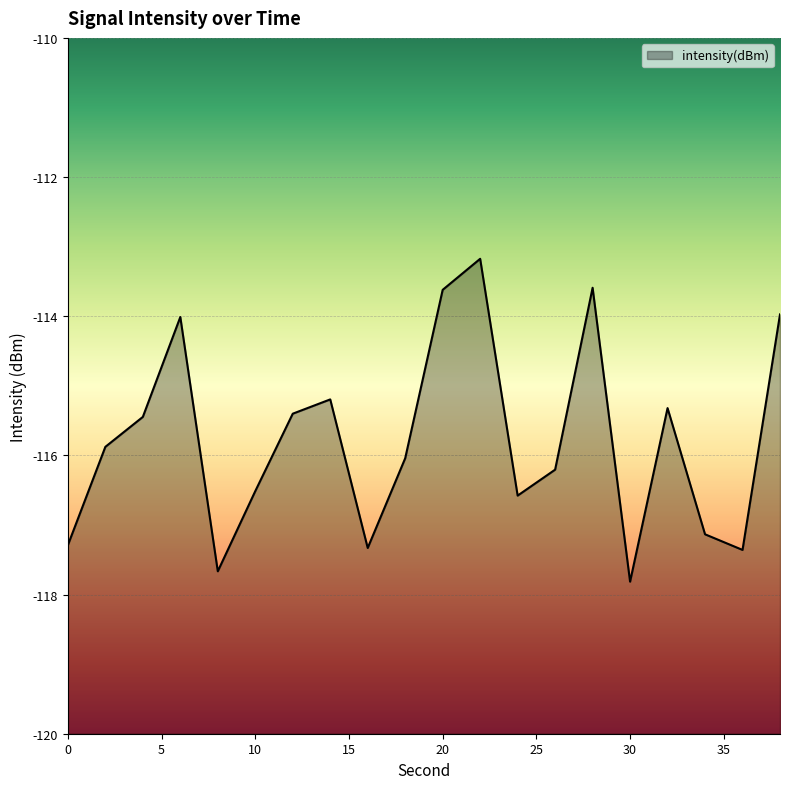

Reading left to right, extract all data points from this chart.

0=-117.3	2=-115.9	4=-115.4	6=-114.0	8=-117.7	10=-116.5	12=-115.4	14=-115.2	16=-117.3	18=-116.0	20=-113.6	22=-113.2	24=-116.6	26=-116.2	28=-113.6	30=-117.8	32=-115.3	34=-117.1	36=-117.4	38=-114.0